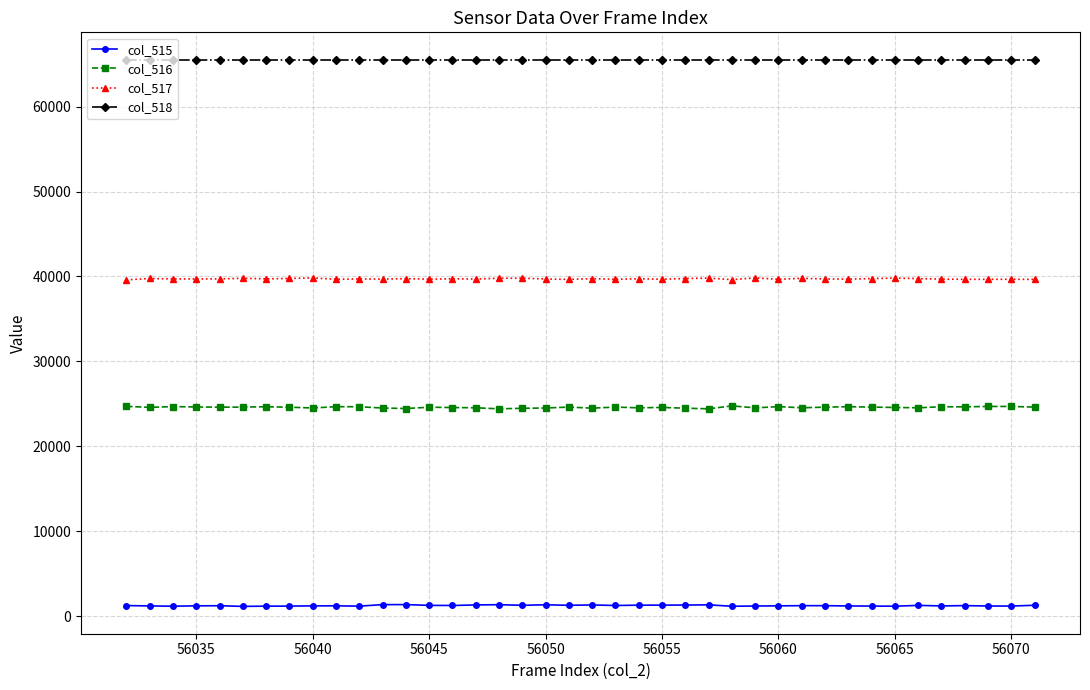

What is the maximum value shown in the chart?

65535